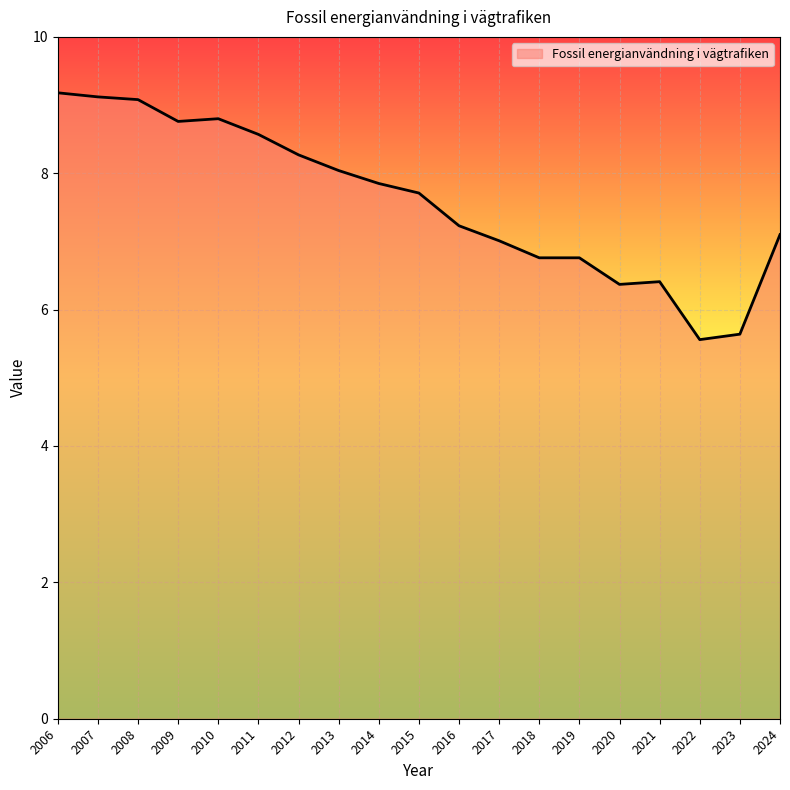

Is it true that the value at 2008 is 13.2?

False